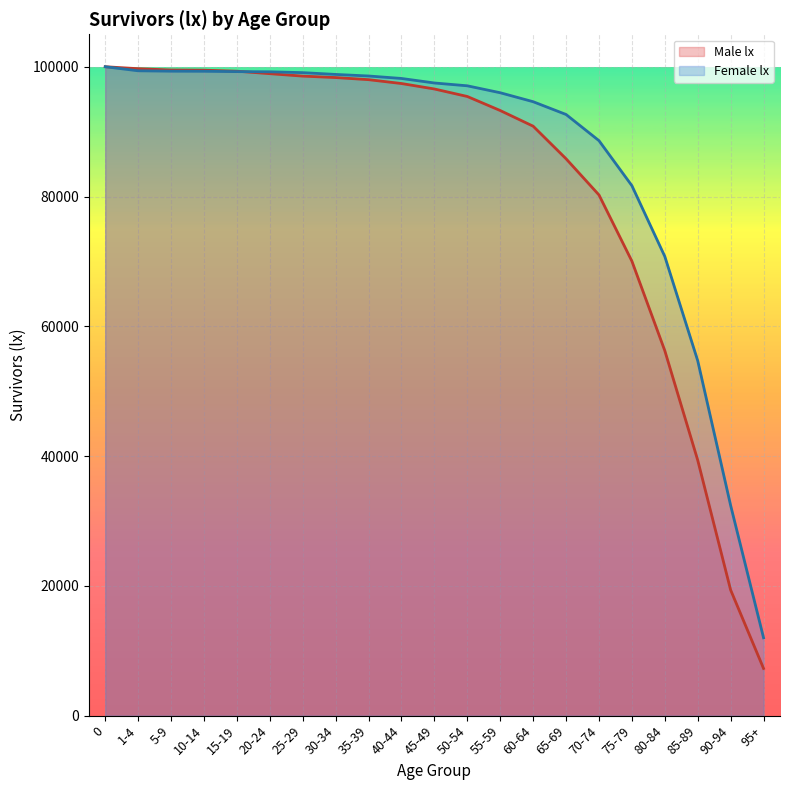

Which series has the largest total across all categories?

Female lx